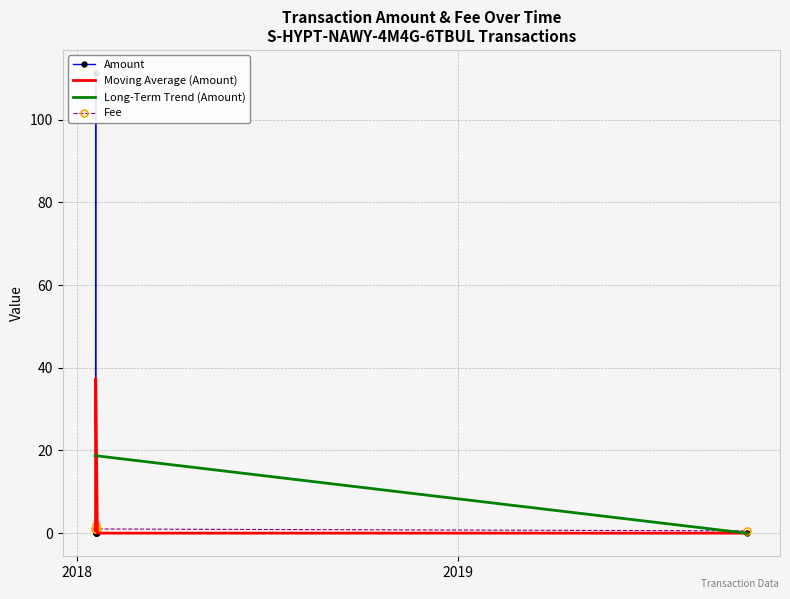

What are all the series names shown in the legend?

Amount, Moving Average (Amount), Long-Term Trend (Amount), Fee